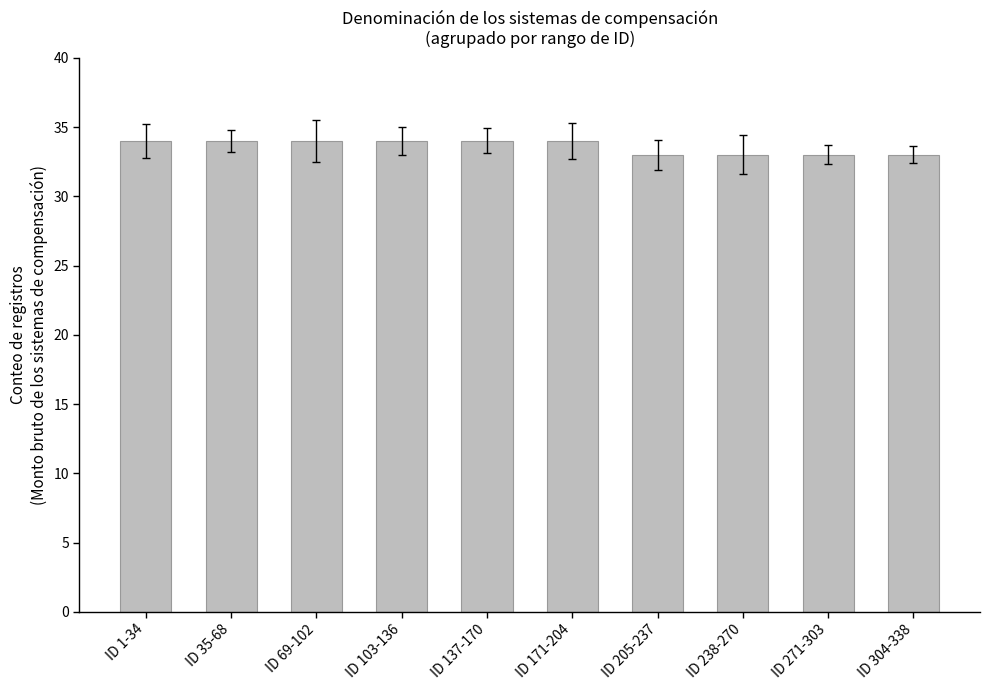

What is the change in value from ID 137-170 to ID 271-303?

-1